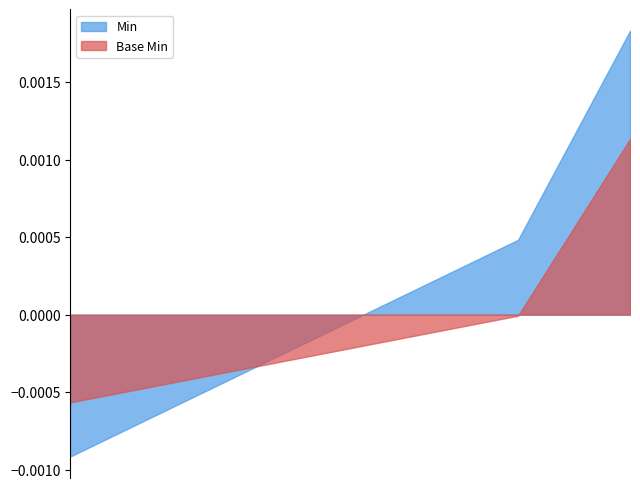

Which series has the largest range (max minus min)?

Min